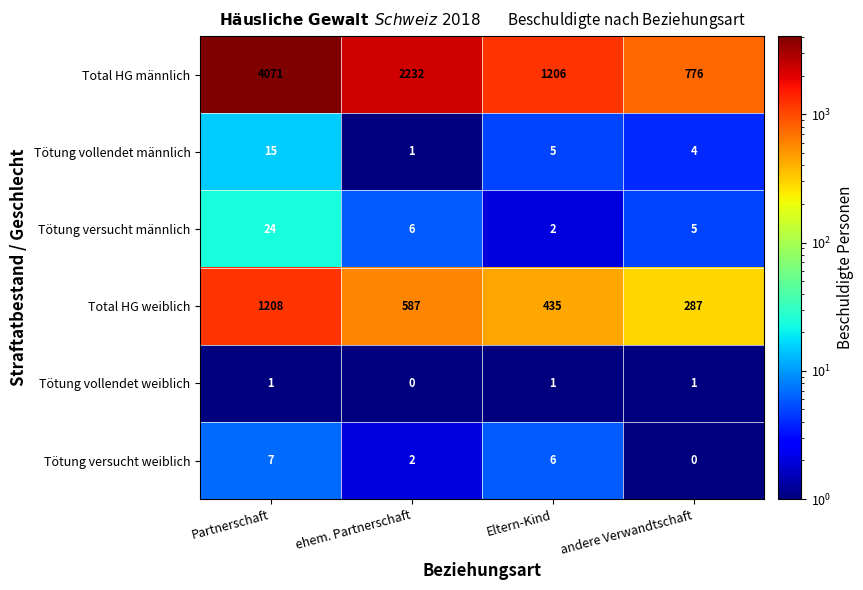

What is the average value of the Tötung versucht weiblich series?

4